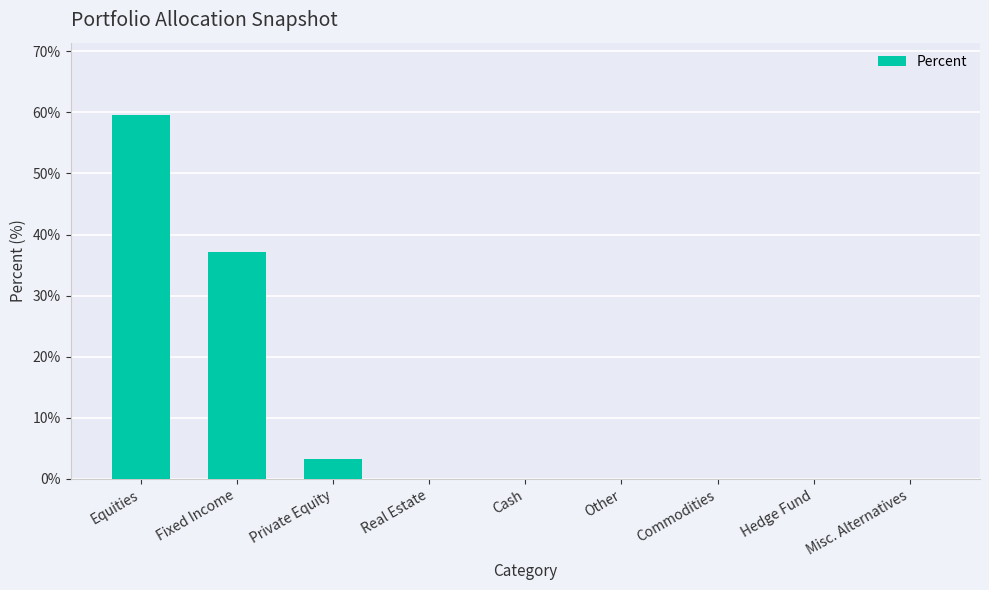

Does the chart contain stacked bars?

No